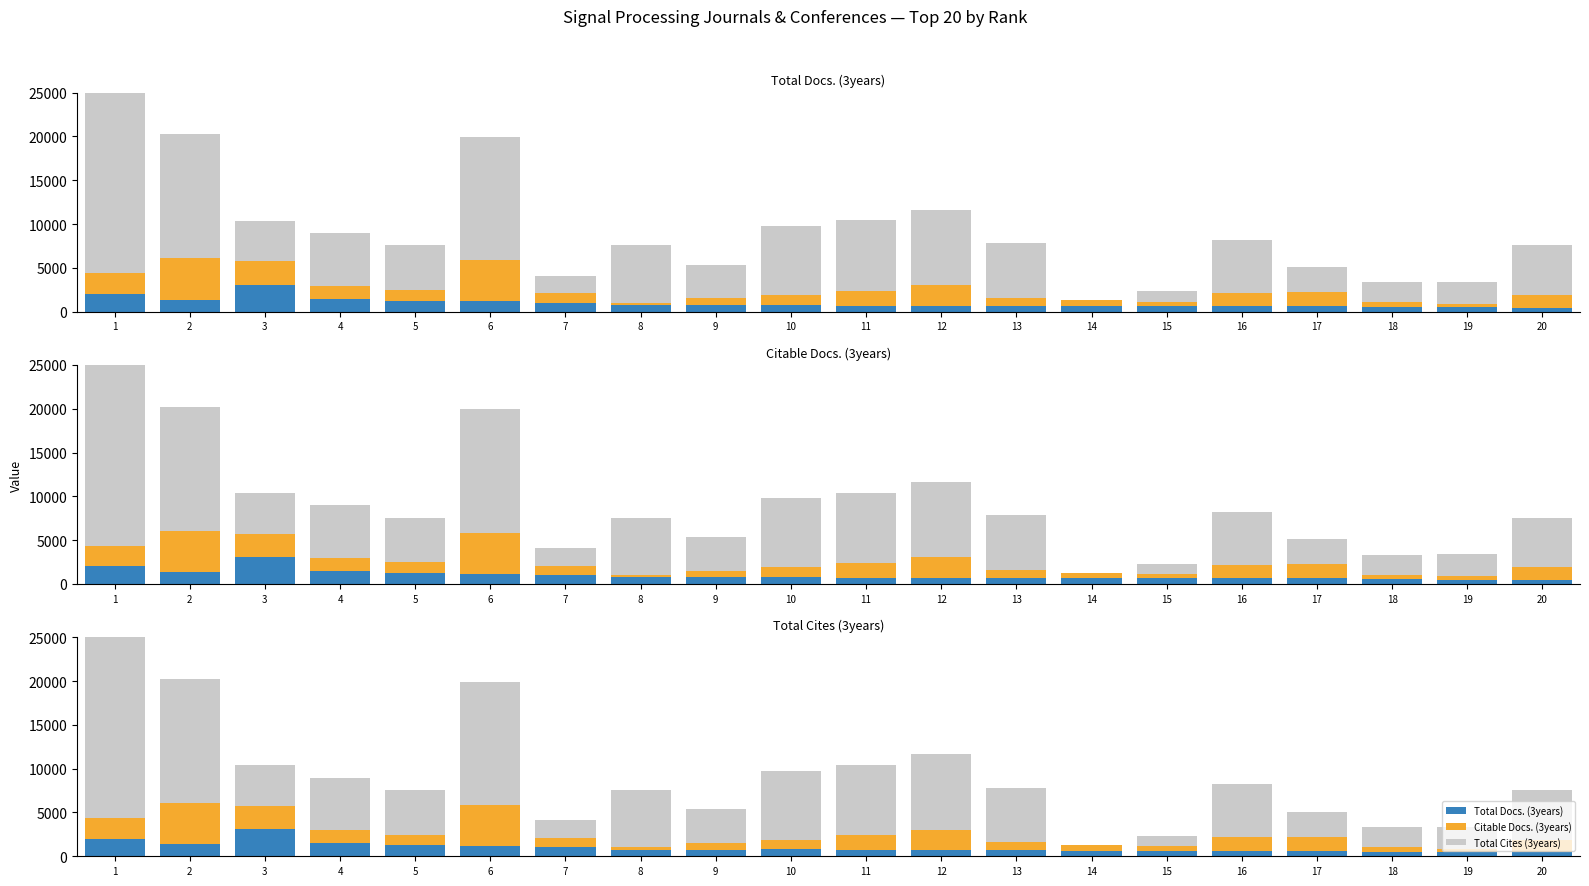

Between 2 and 5, which is larger?

2